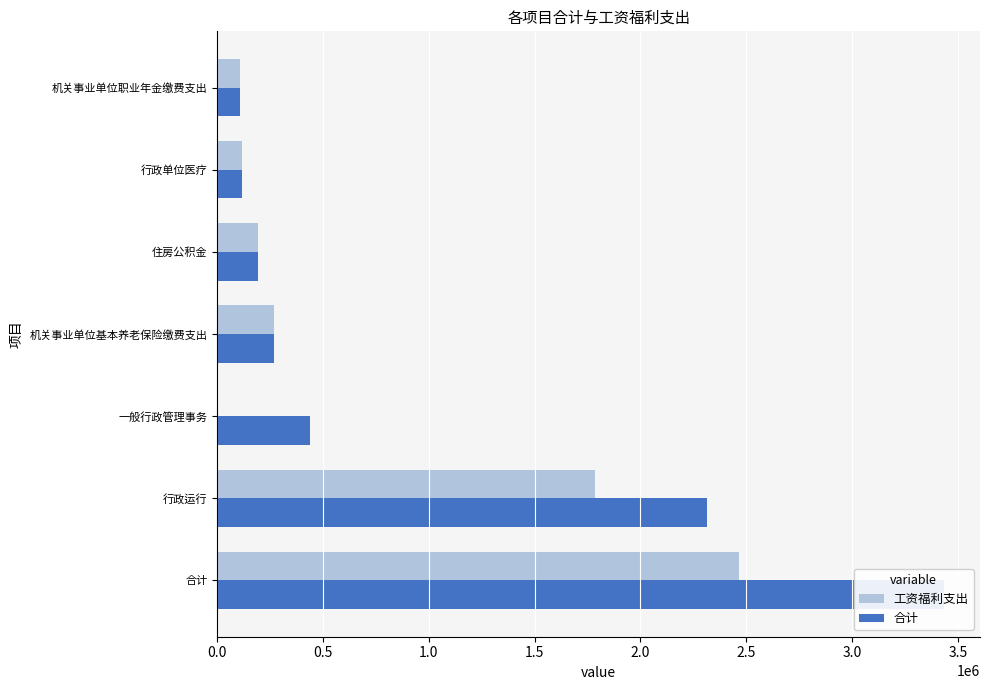

How many groups of bars are there?

7